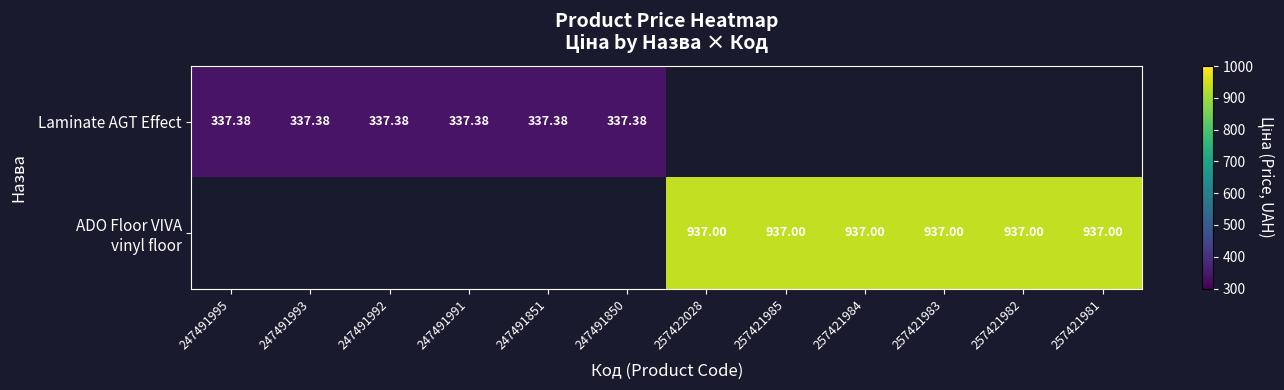

Which series has the widest spread of values?

Laminate AGT Effect